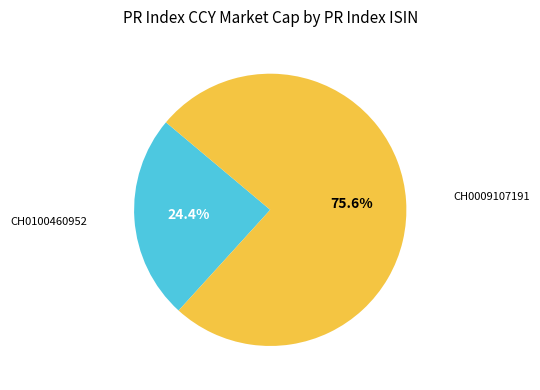

How many slices are in this pie chart?

2